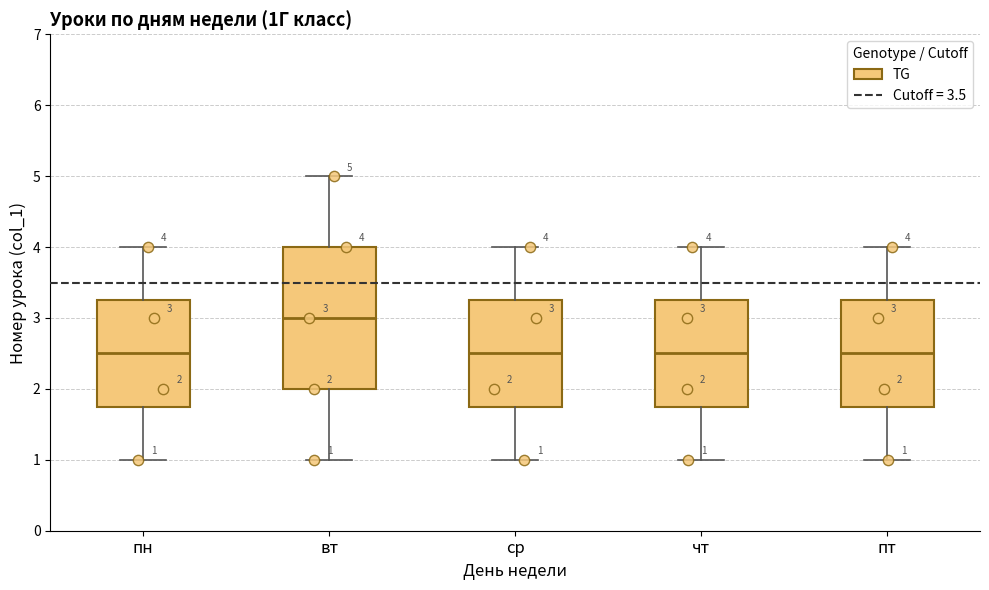

Which box's median line is the highest?

вт